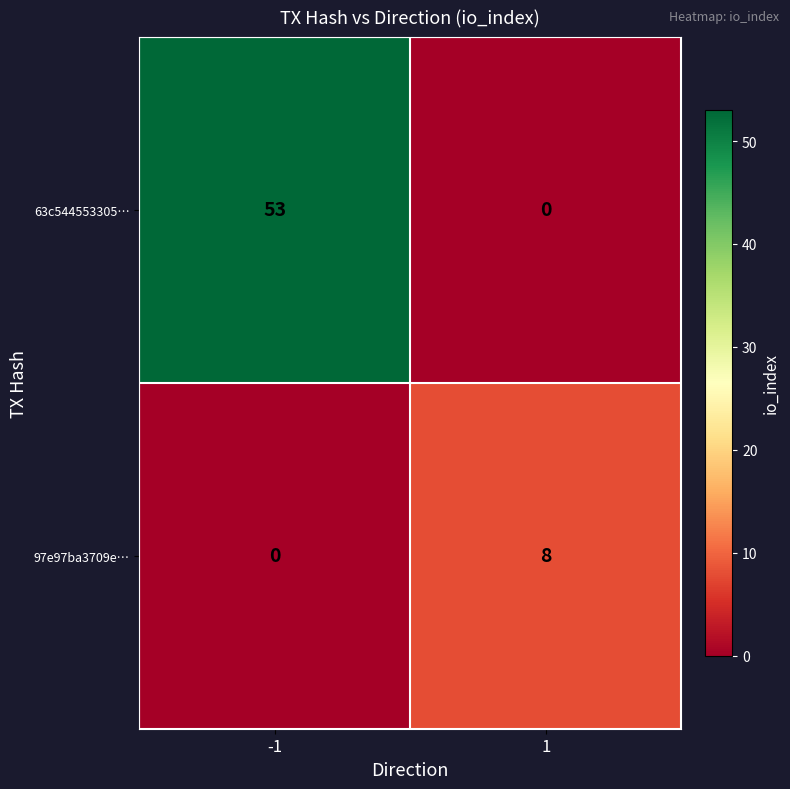

What is the difference between the 63c544553305… values at -1 and 1?

53